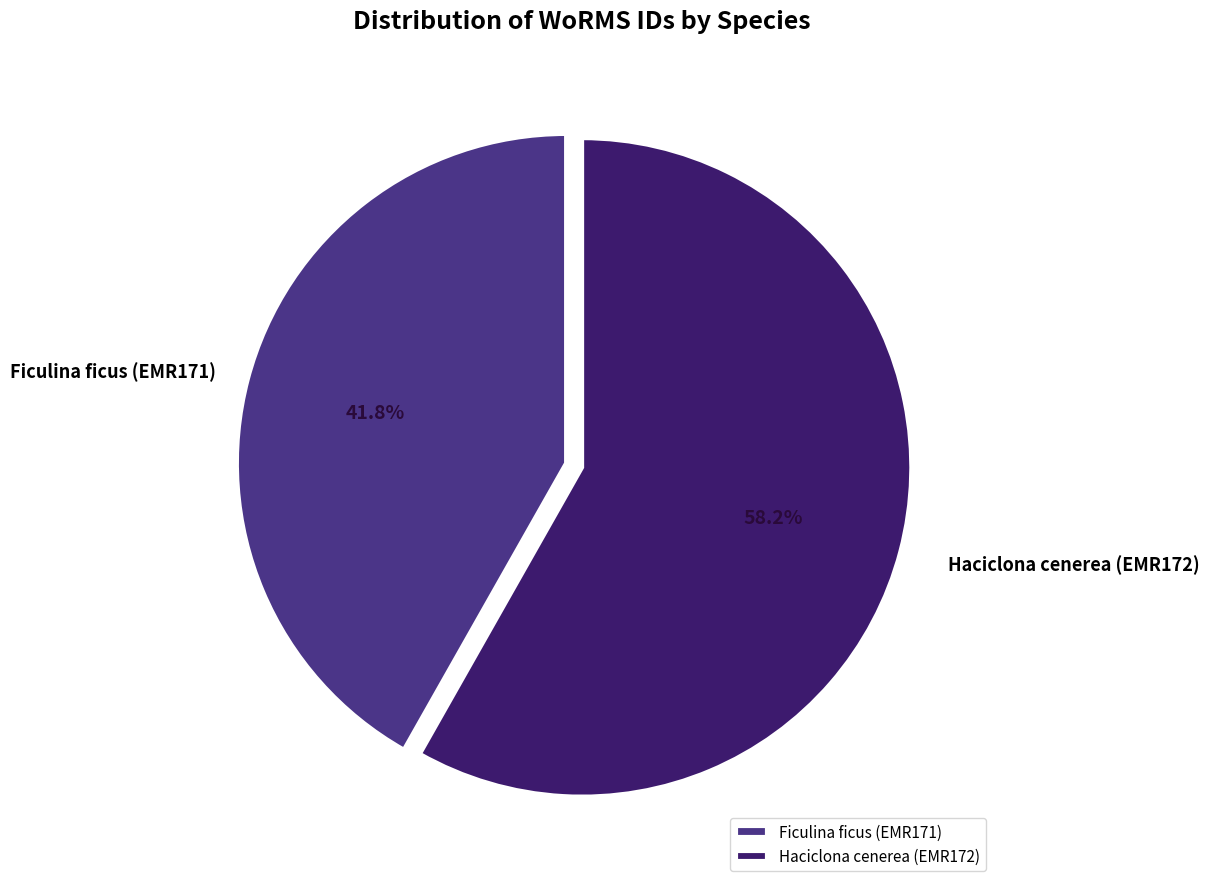

Is it true that Ficulina ficus (EMR171) is 54% of the pie?

False